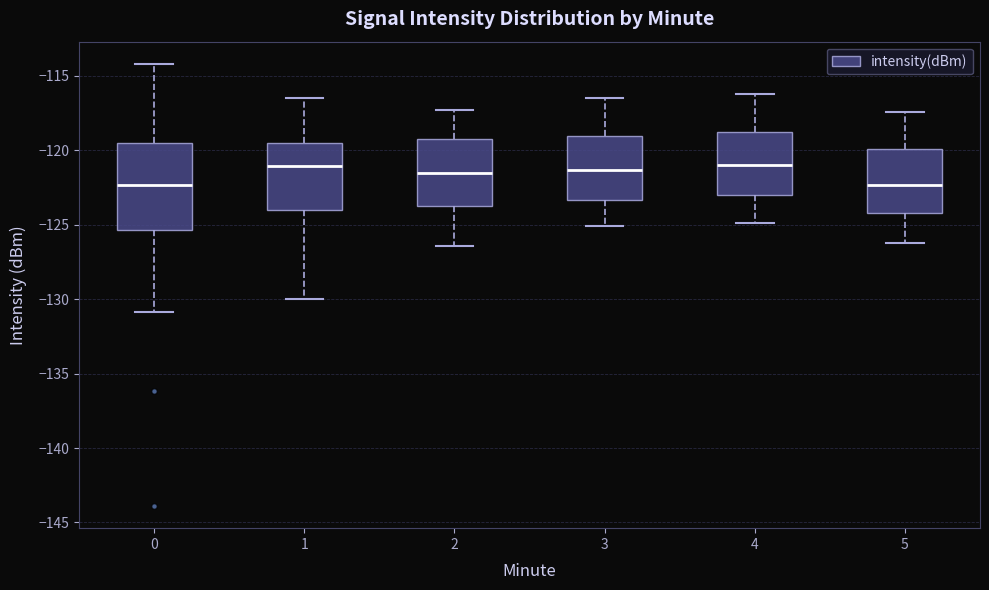

Where does the upper whisker of the box at x = 3 end on the y-axis? The values are not printed on the chart, so give them approximately, as read against the axis.

-116.5